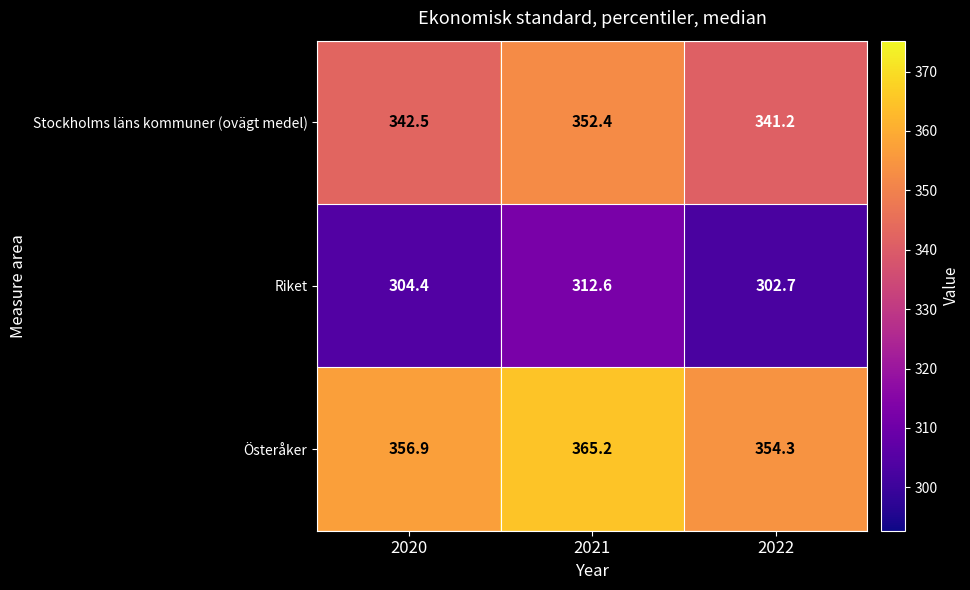

What is the smallest value displayed?

302.7